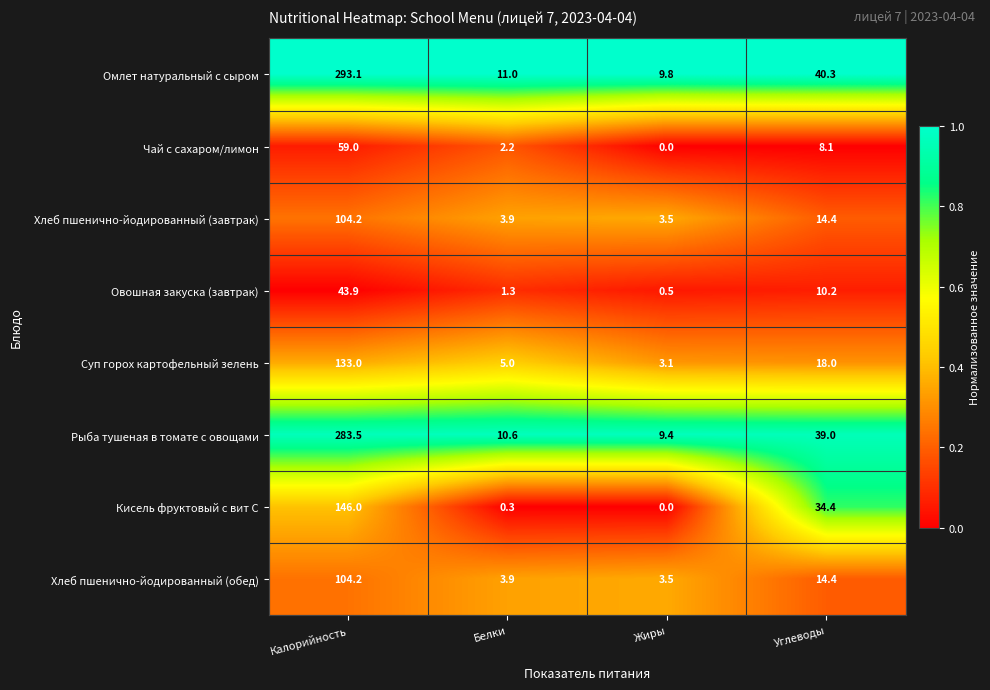

List the labels in order of Омлет натуральный с сыром value, largest first.

Калорийность, Углеводы, Белки, Жиры